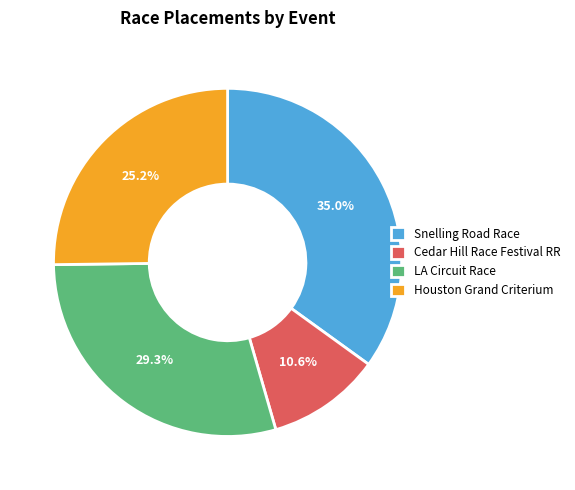

To the nearest percent, what is the average slice percentage?

25%